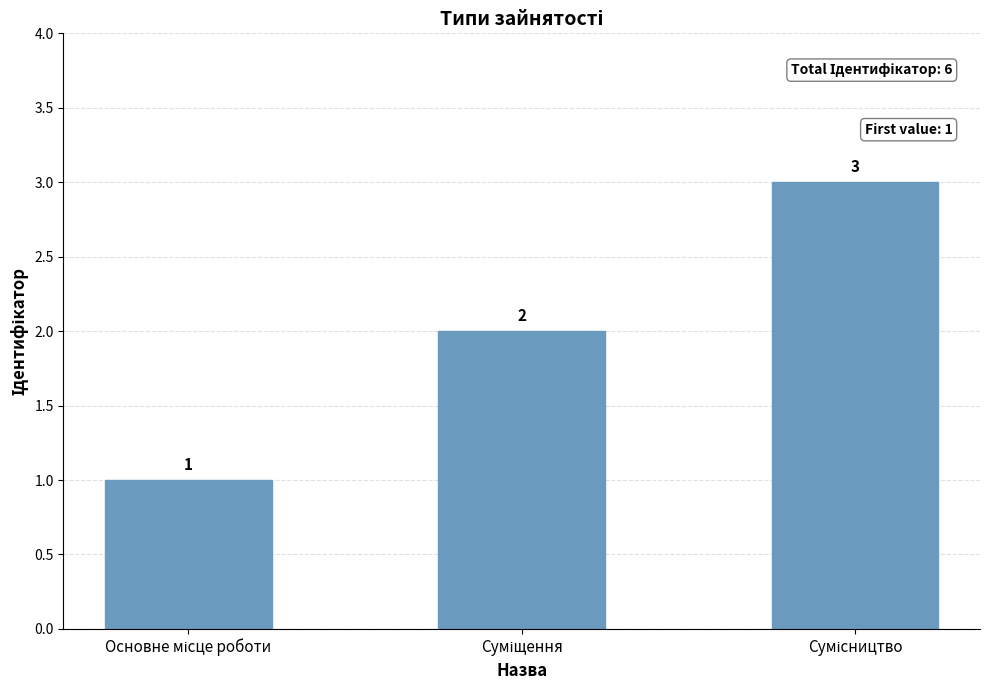

How many values are between 1 and 3?

3